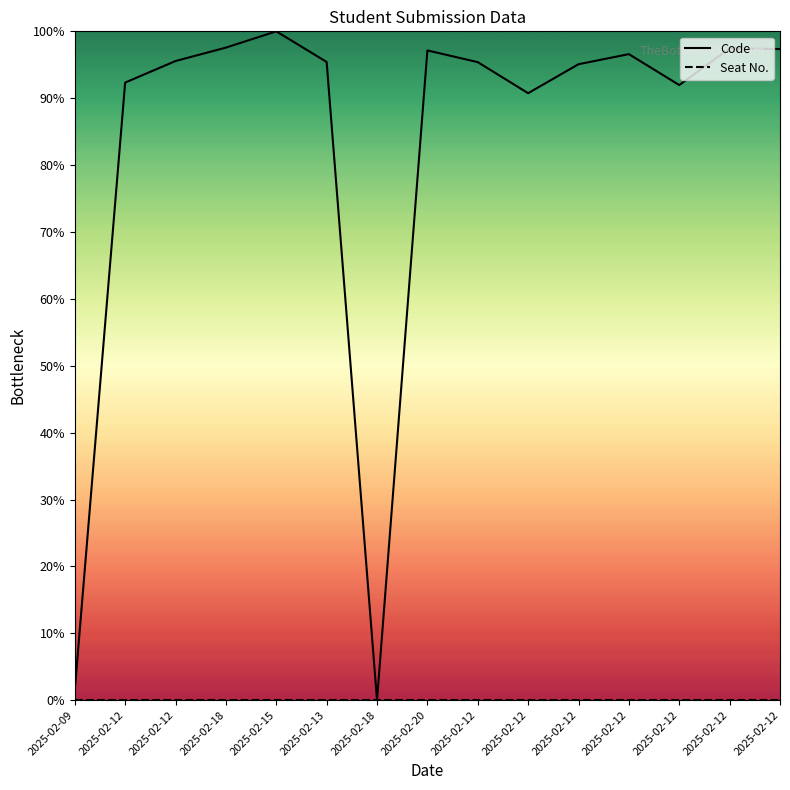

What is the difference between the highest and lowest values at 2025-02-12?

92.3